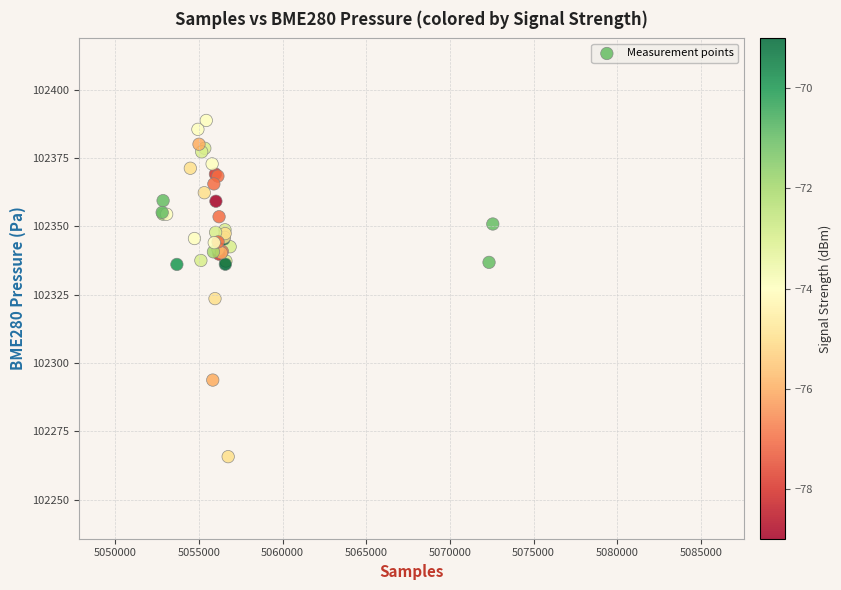

What Y value in the scatter plot is closest to 102327?

102323.6